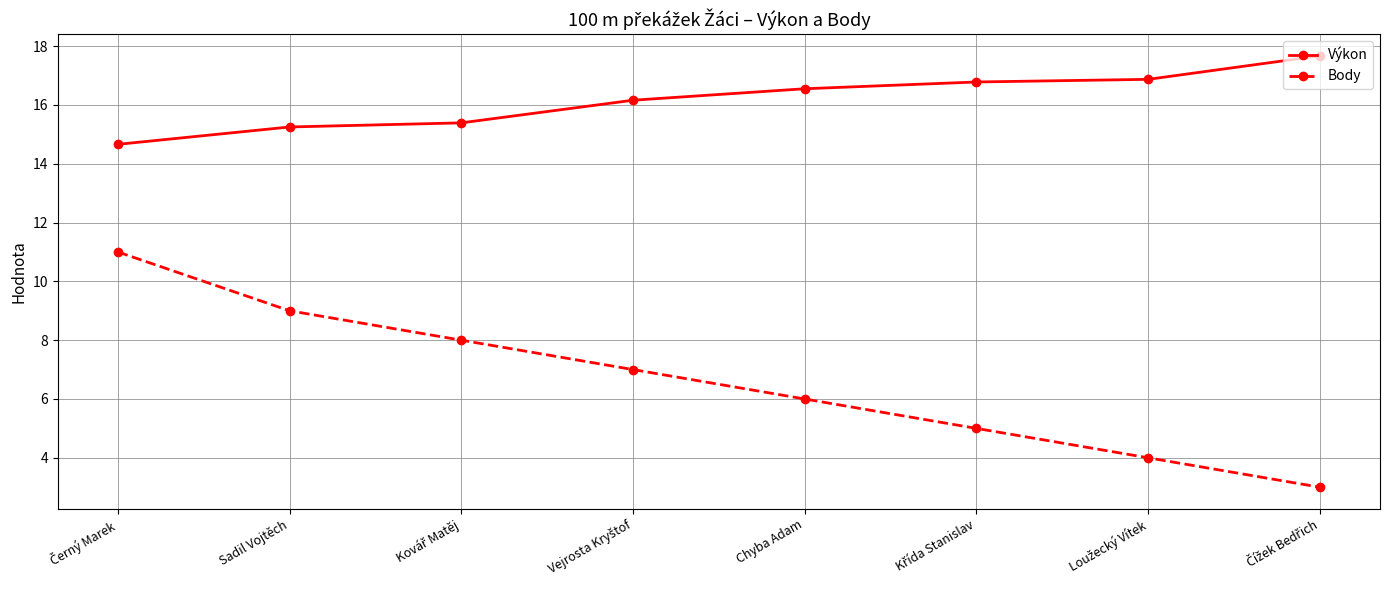

What is the lowest value of the Body series?

3.0